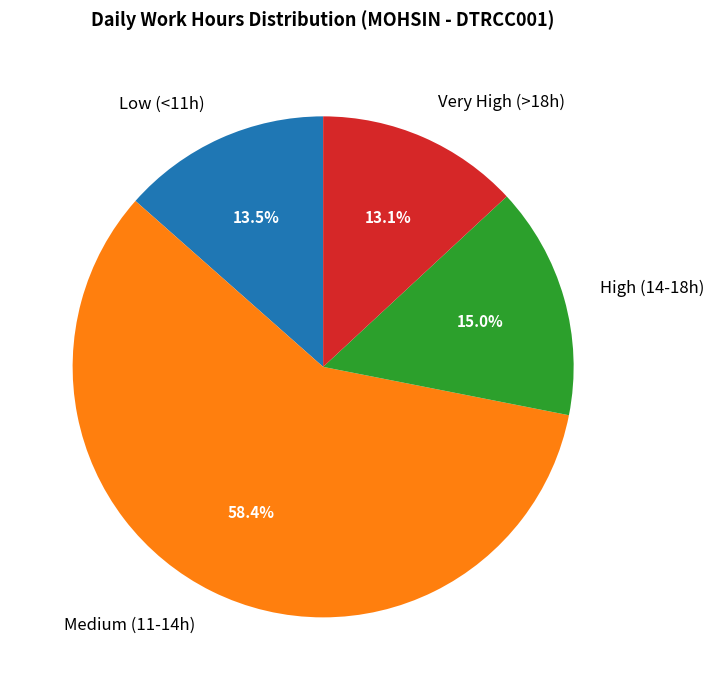

How many slices are in this pie chart?

4